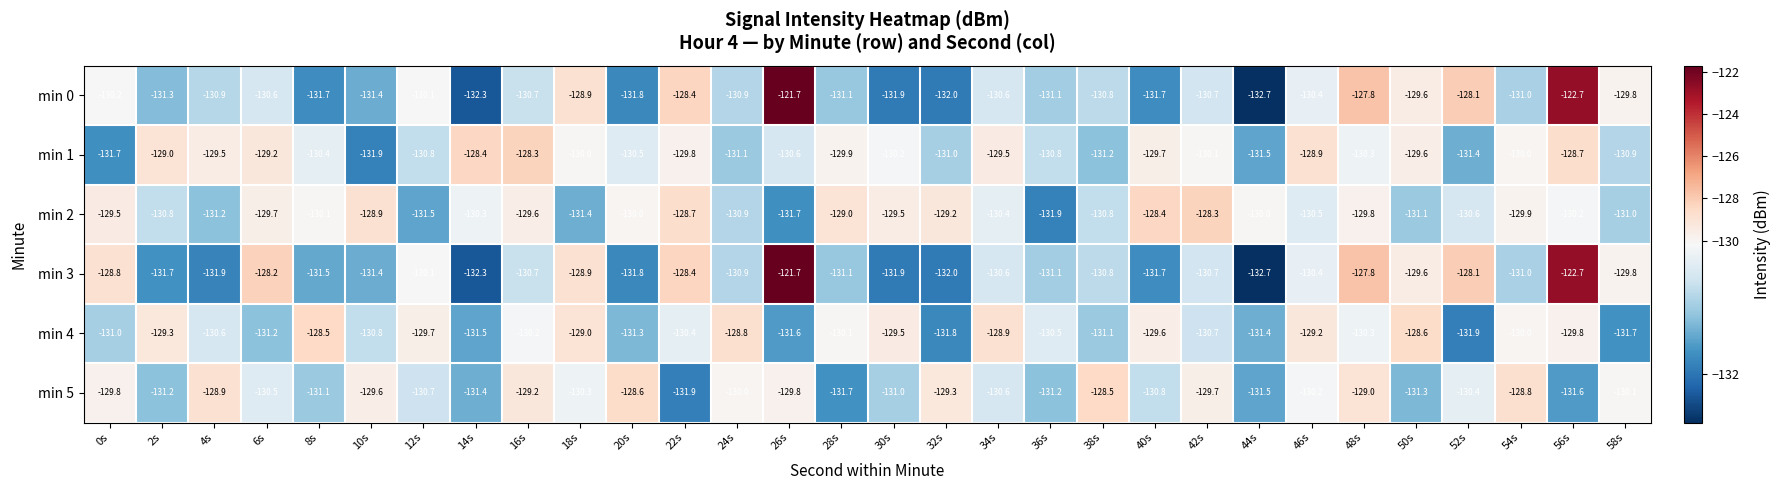

What is the greatest value displayed?

-121.7